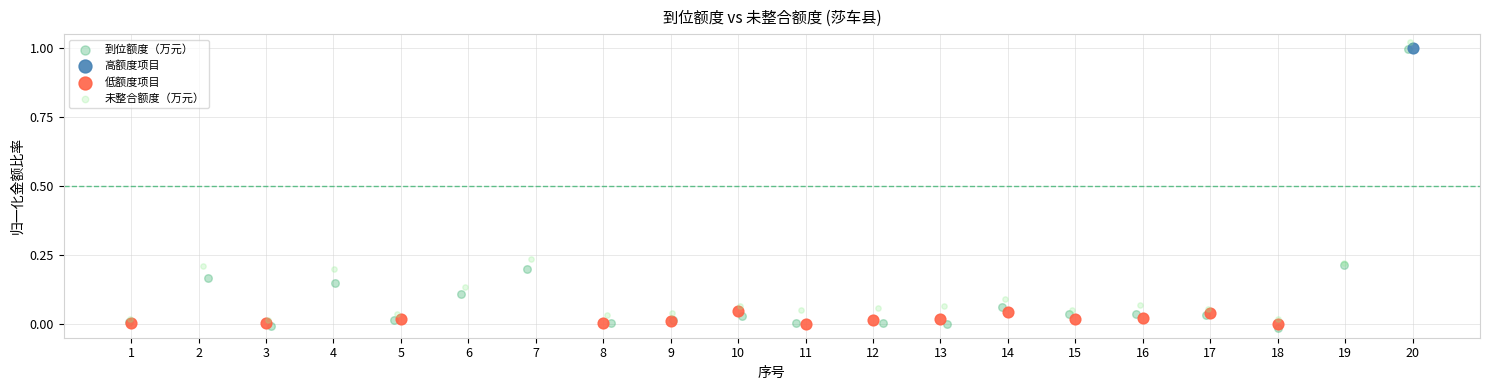

Which series reaches the minimum Y coordinate?

到位额度（万元）